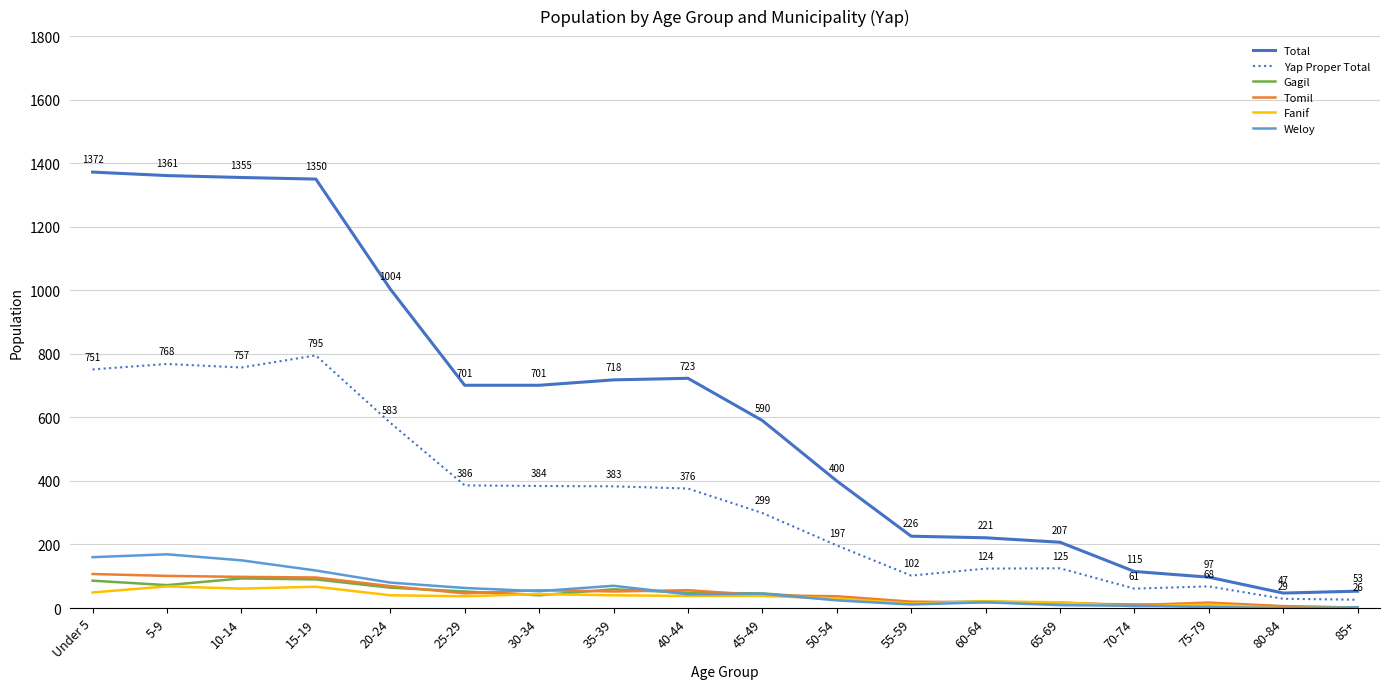

Which series has the widest spread of values?

Total